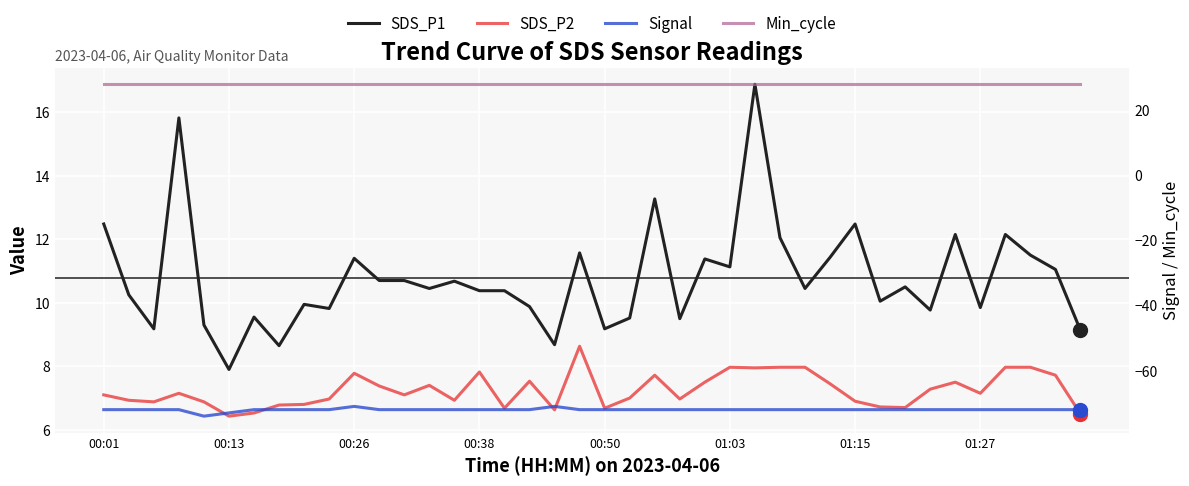

Which series reaches the minimum Y coordinate?

Signal